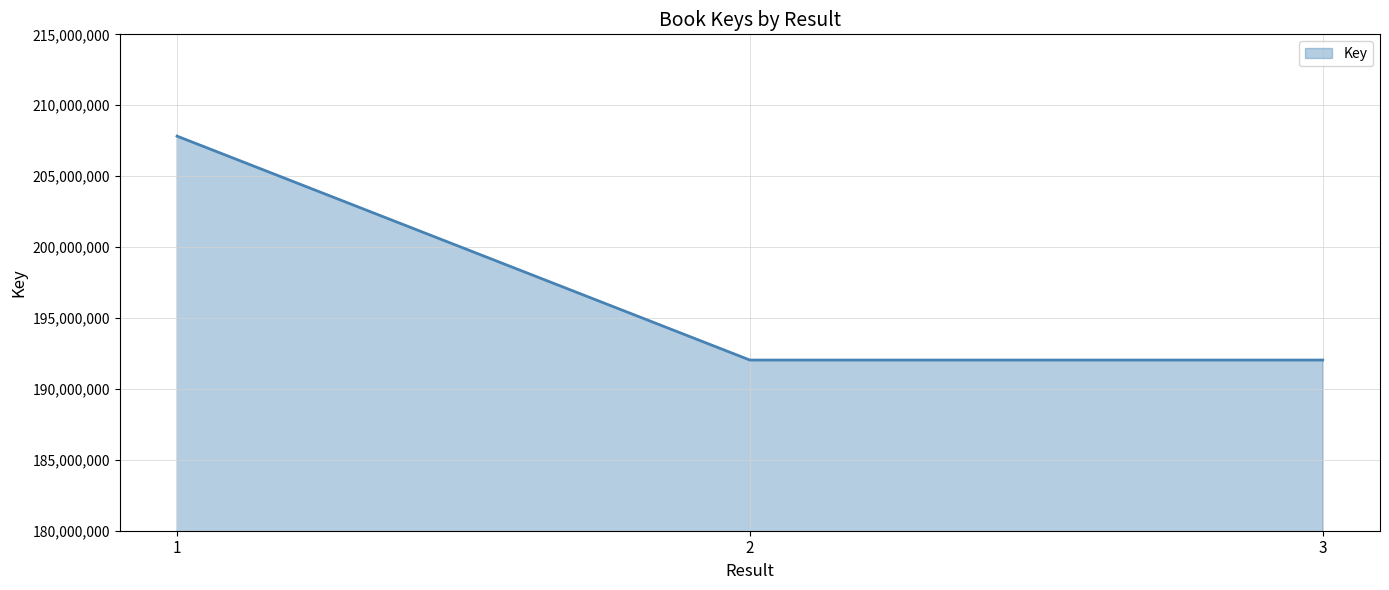

How many lines are shown in the chart?

1